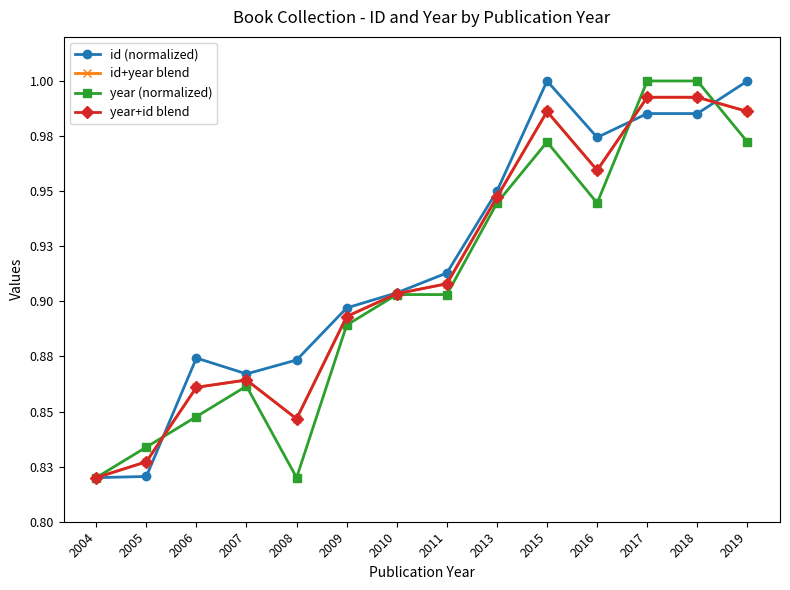

True or false: id+year blend and id (normalized) intersect in this chart.

True